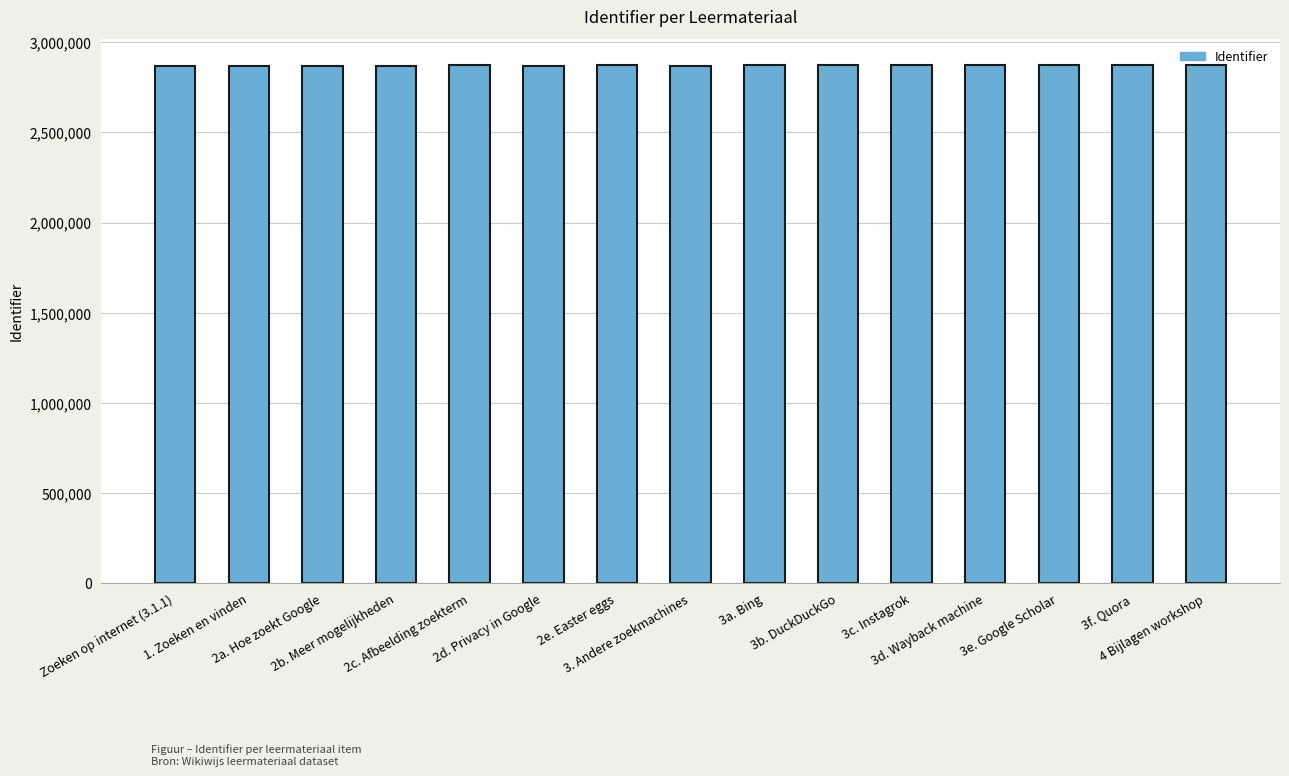

Are the bars horizontal?

No